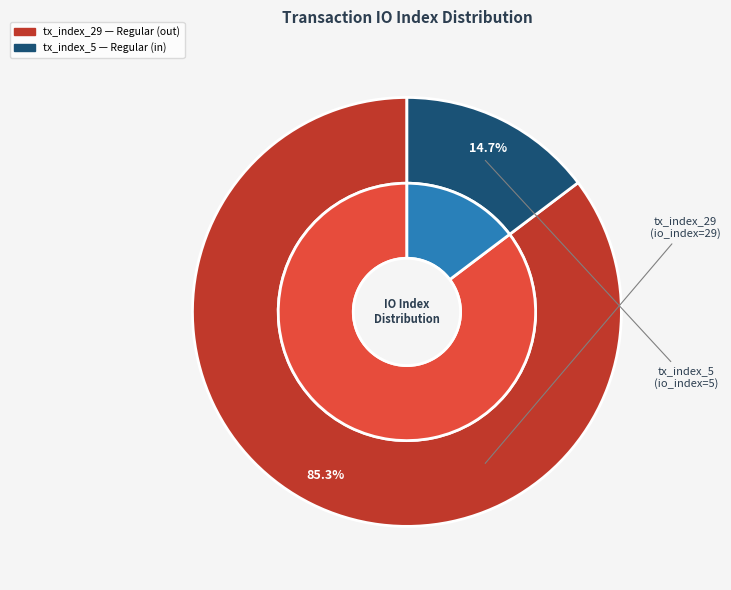

What is the smallest slice in the pie chart?

tx_index_5